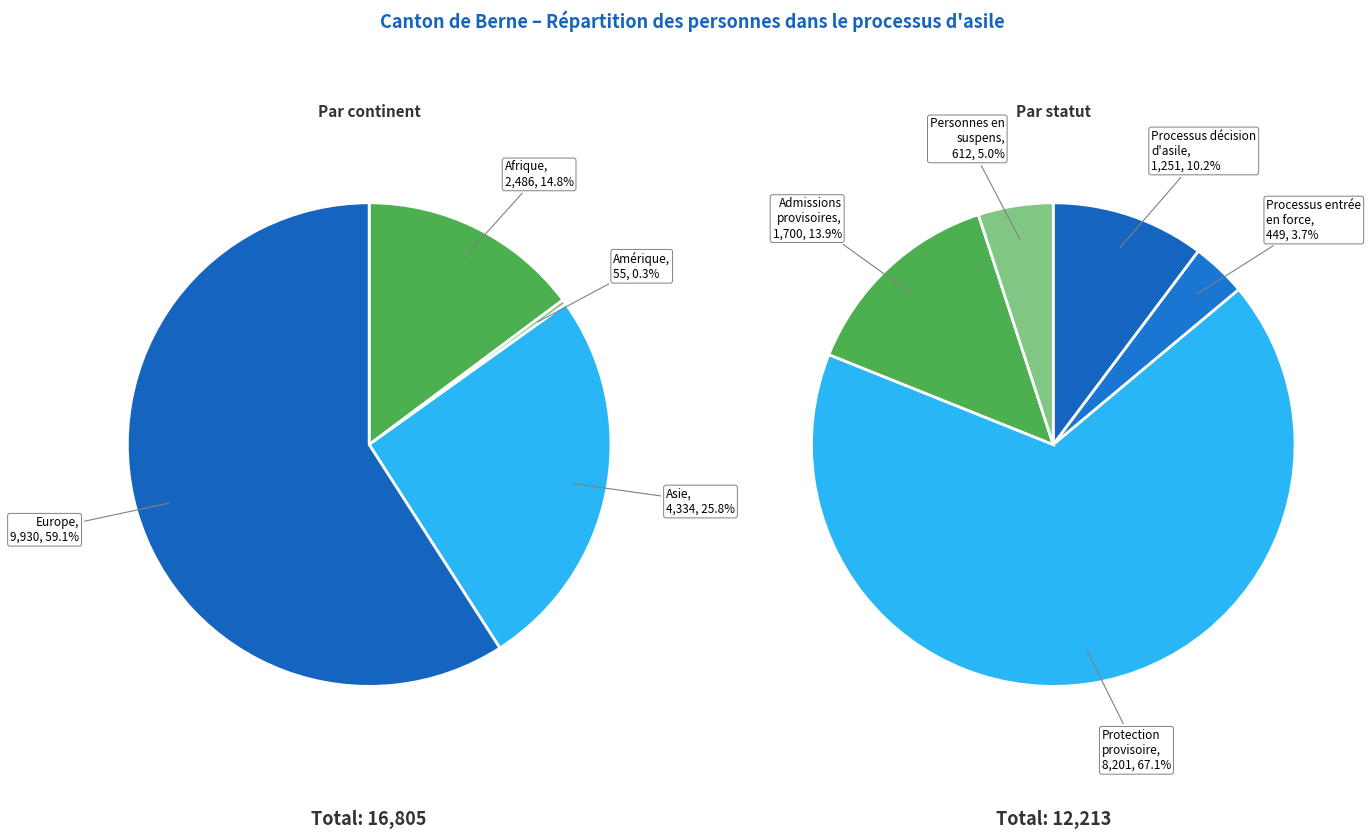

Which has a higher value, Asie or Amérique?

Asie